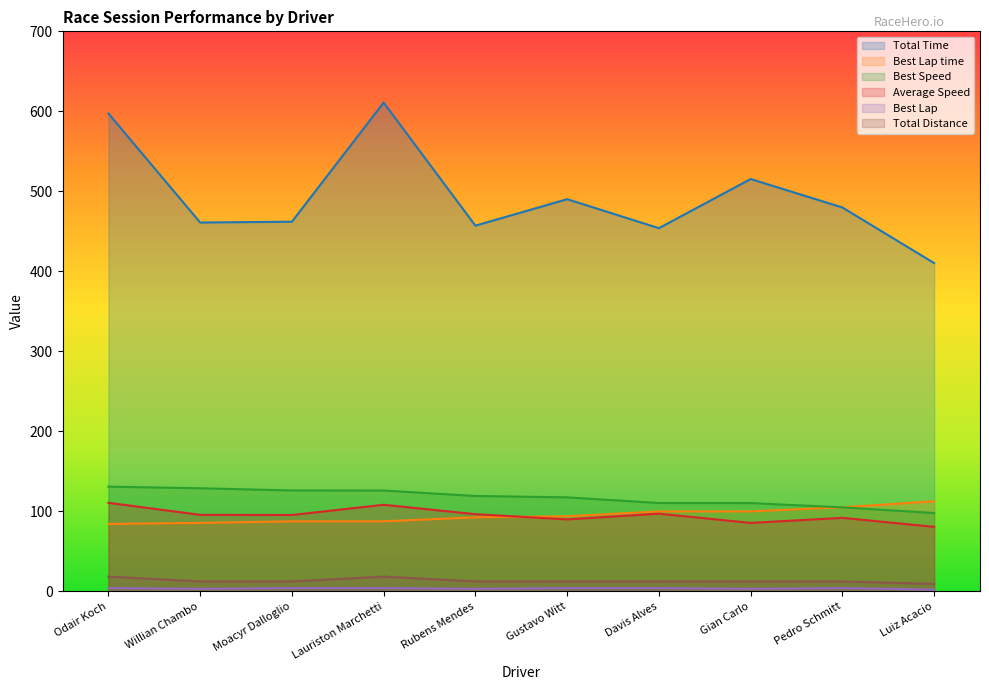

What position from the left is Lauriston Marchetti?

4